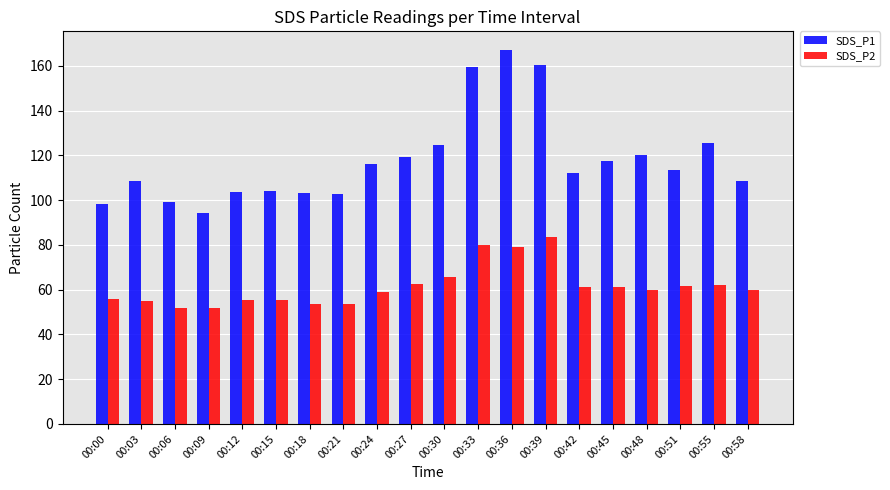

True or false: SDS_P2 has a value of 34.6 at 00:21.

False